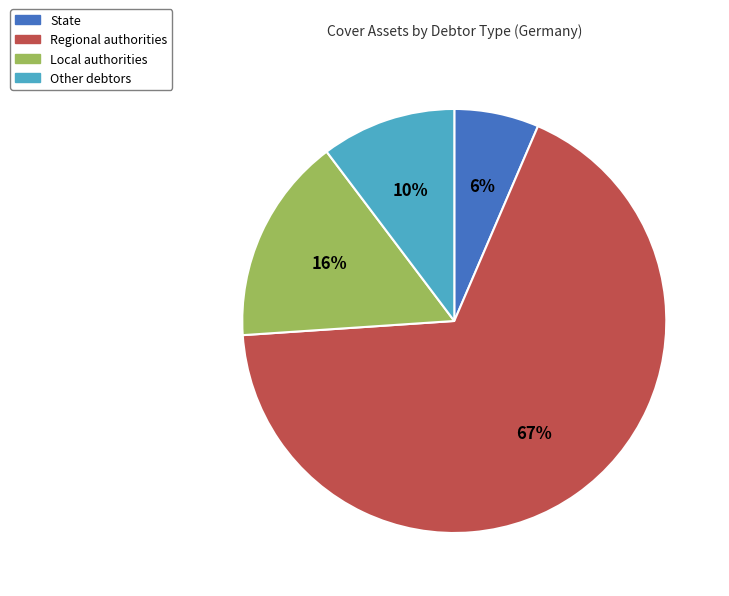

Between State and Local authorities, which is larger?

Local authorities